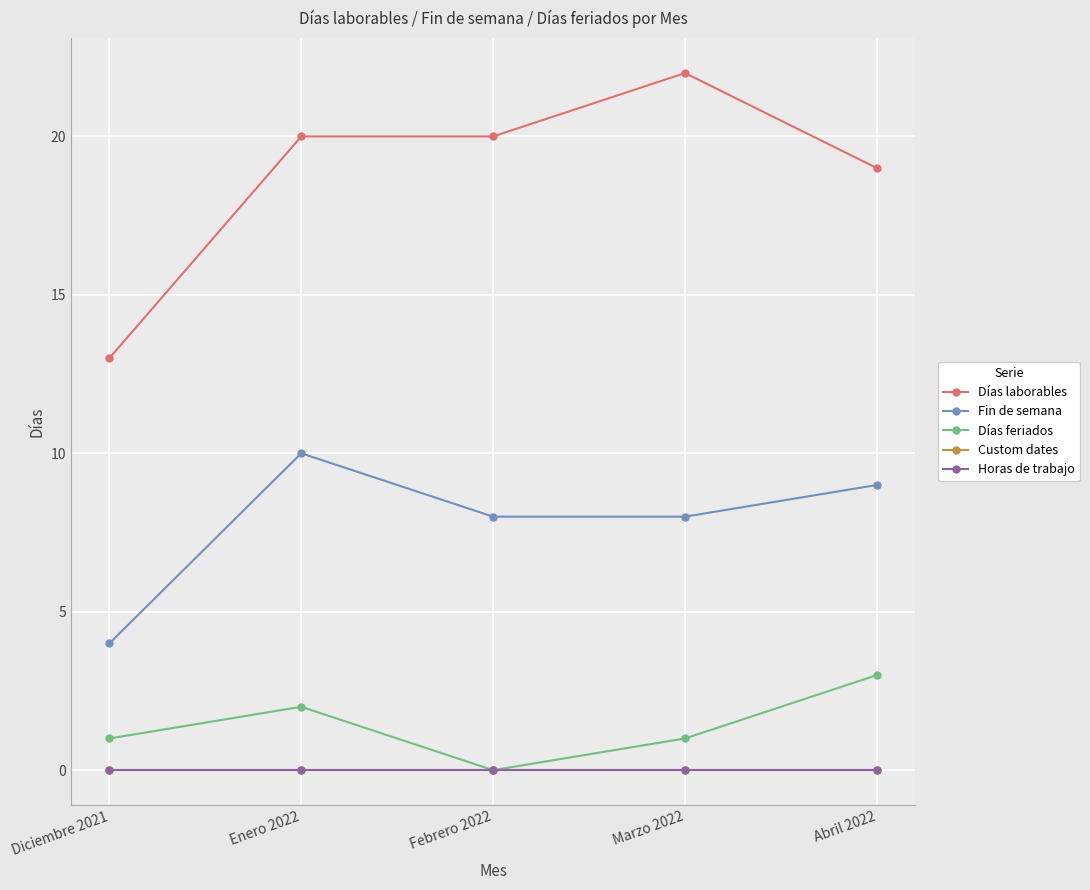

Rank the categories by Días feriados value from lowest to highest.

Febrero 2022, Diciembre 2021, Marzo 2022, Enero 2022, Abril 2022